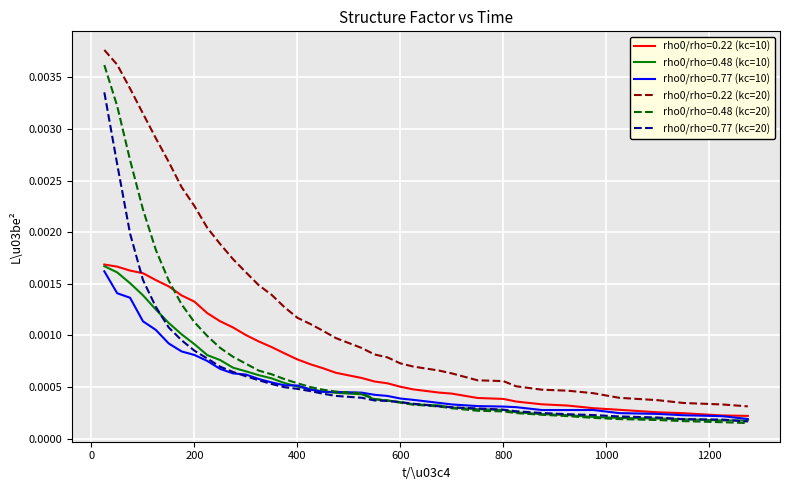

True or false: rho0/rho=0.22 (kc=20) and rho0/rho=0.77 (kc=10) cross at least once.

False